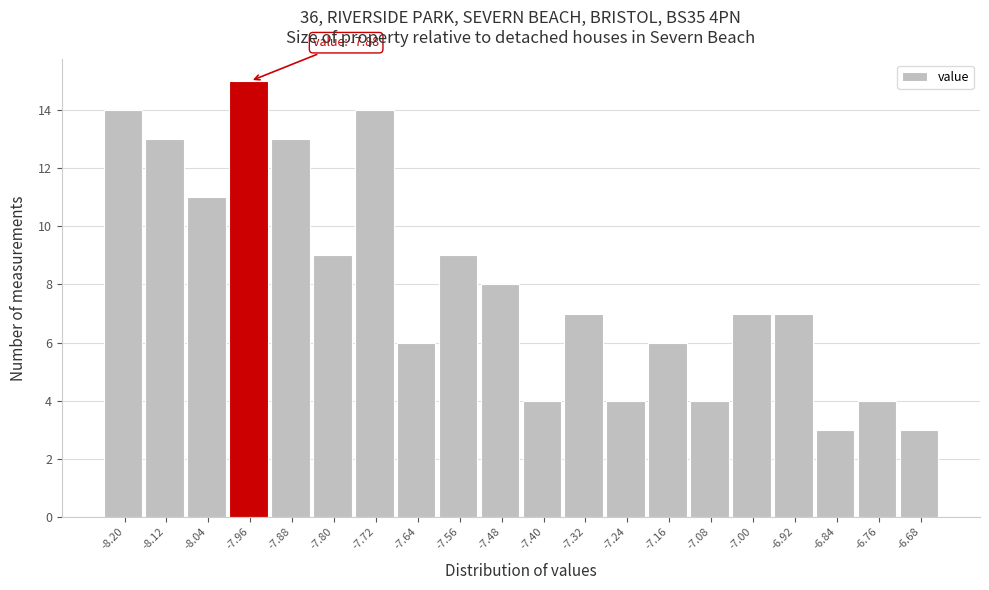

Reading left to right, list all the values displayed in this chart.

14	13	11	15	13	9	14	6	9	8	4	7	4	6	4	7	7	3	4	3